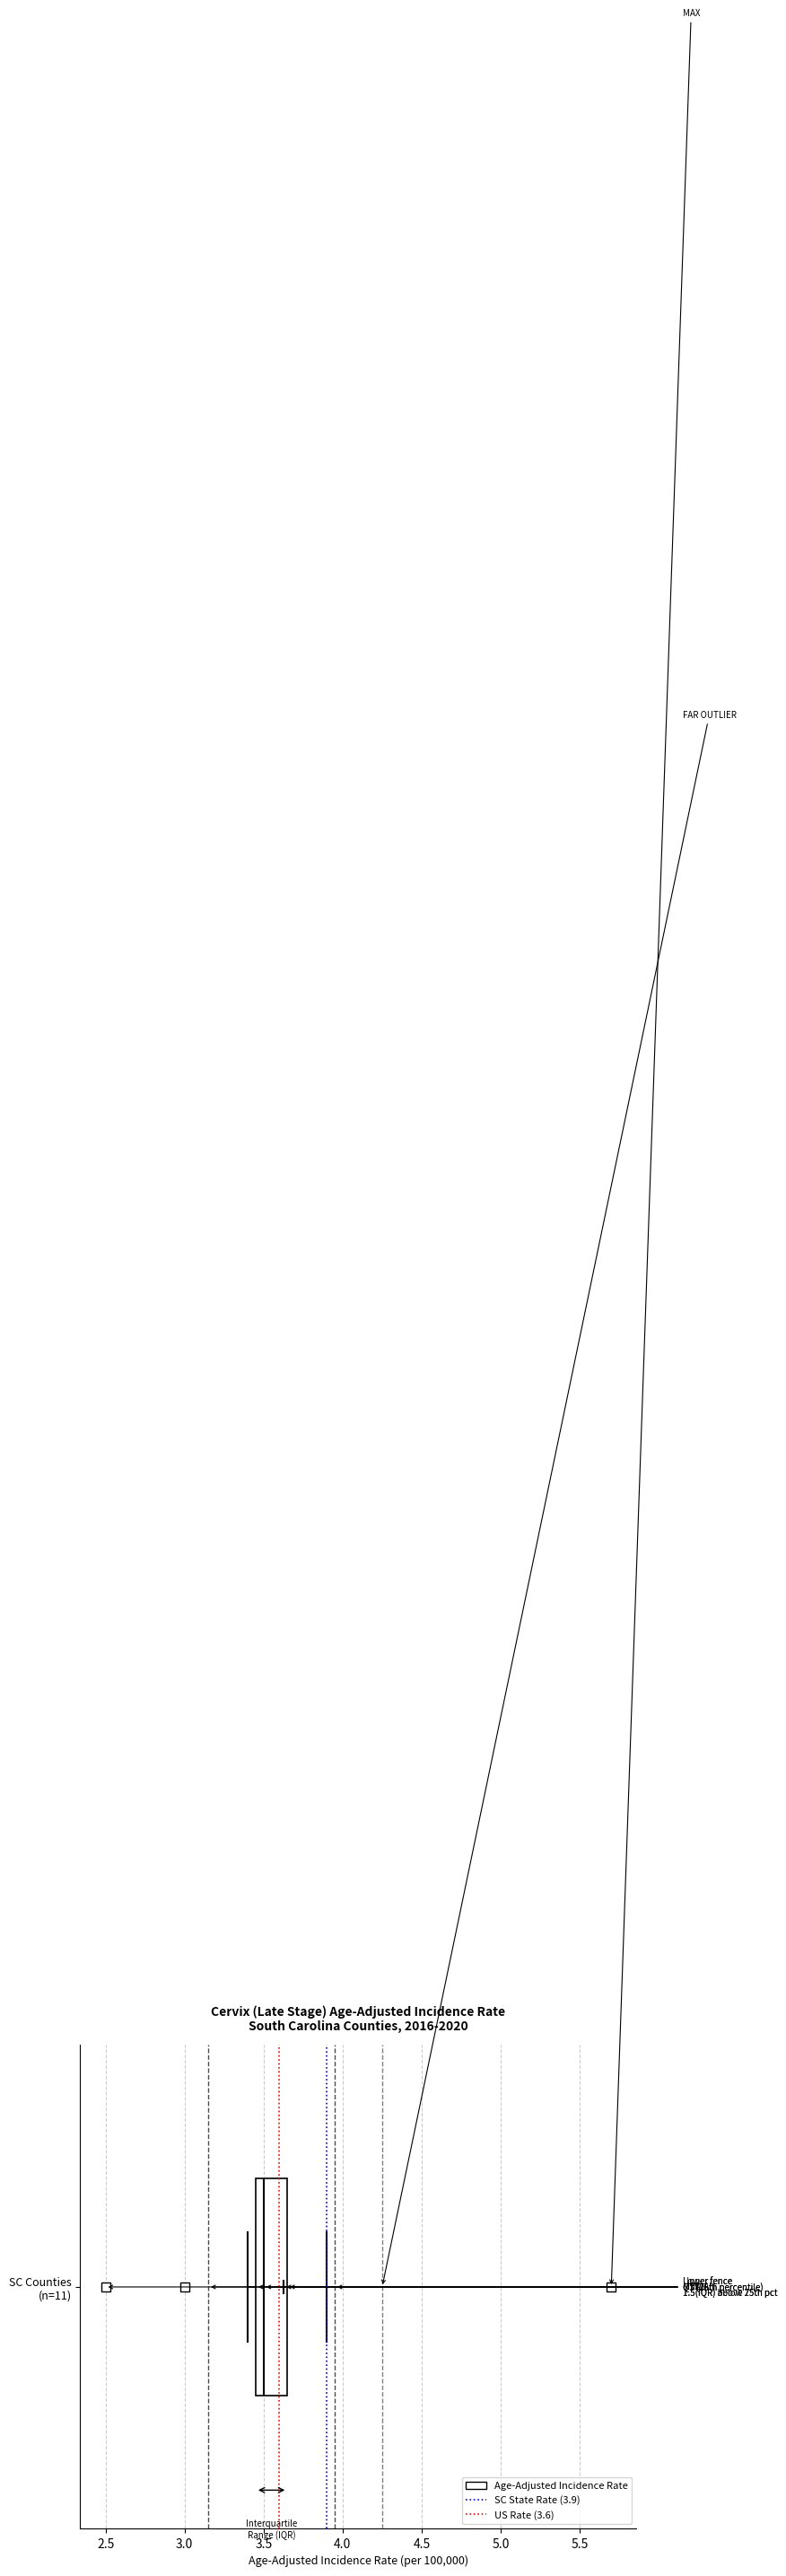

Read this box plot against the x-axis: the position of the median line, the range covered by the box, and the ends of both whiskers. The values are not printed on the chart, so give them approximately, as read against the axis.

median 3.50, box 3.45 to 3.65, whiskers 3.40 to 3.90